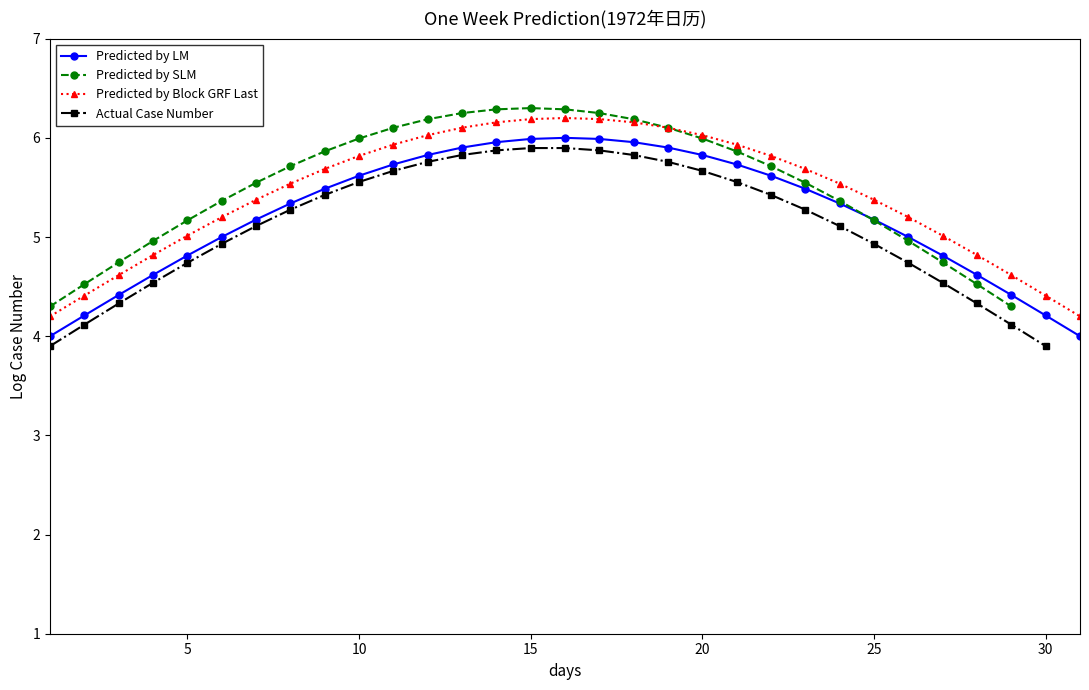

True or false: Predicted by Block GRF Last and Predicted by LM cross at least once.

False